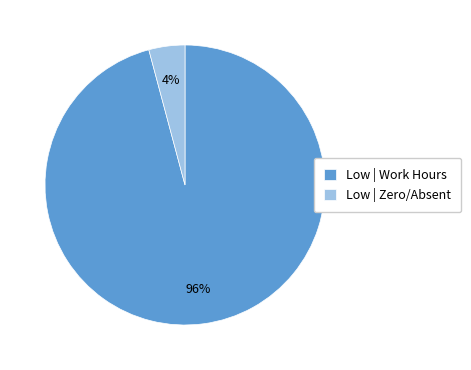

The Low | Zero/Absent slice represents 10% of the pie. True or false?

False